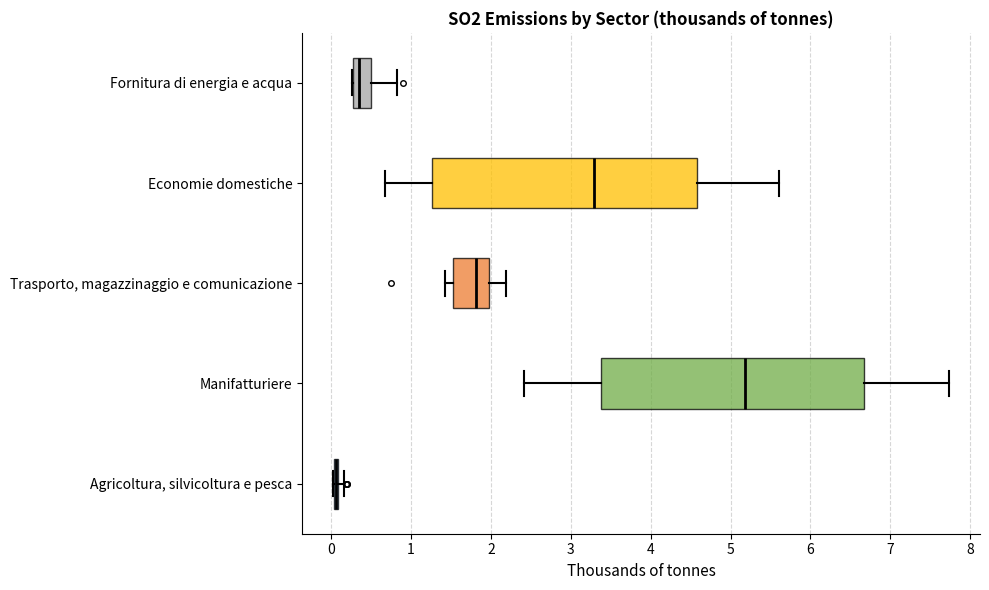

Reading bottom to top, transcribe this box plot: for each box, give where its median line is, the range the box spans, and where its two whiskers end, as read against the x-axis. The values are not printed on the chart, so give them approximately, as read against the axis.

Agricoltura, silvicoltura e pesca: box collapsed to a line at 0.1, whiskers 0.0 to 0.2
Manifatturiere: median 5.2, box 3.4 to 6.7, whiskers 2.4 to 7.7
Trasporto, magazzinaggio e comunicazione: median 1.8, box 1.5 to 2.0, whiskers 1.4 to 2.2
Economie domestiche: median 3.3, box 1.3 to 4.6, whiskers 0.7 to 5.6
Fornitura di energia e acqua: median 0.3 (just right of the box's left edge), box 0.3 to 0.5, whiskers 0.3 to 0.8